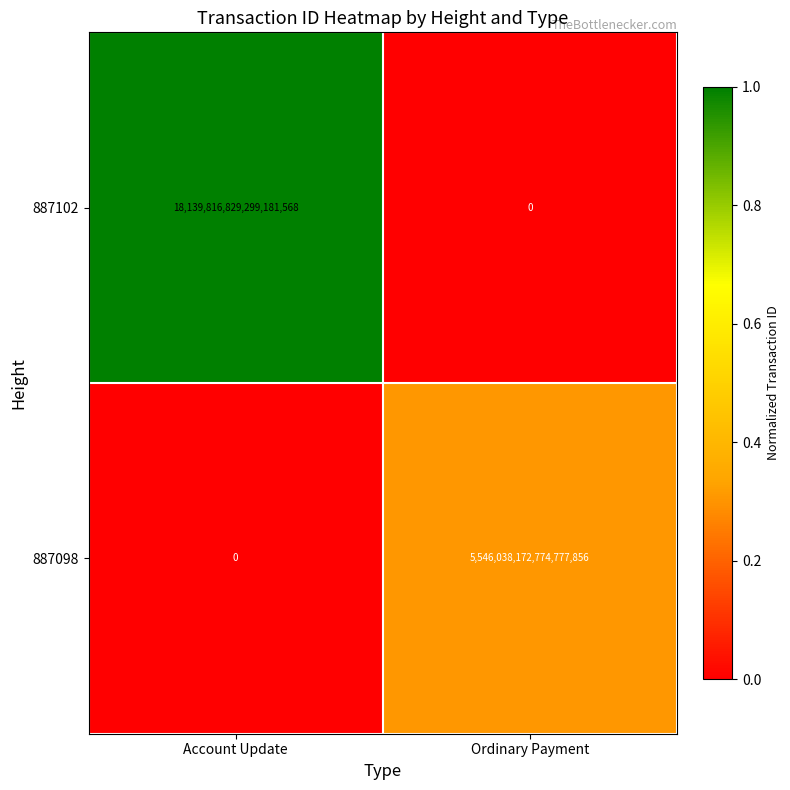

Between Account Update and Ordinary Payment, which series saw the biggest shift?

887102